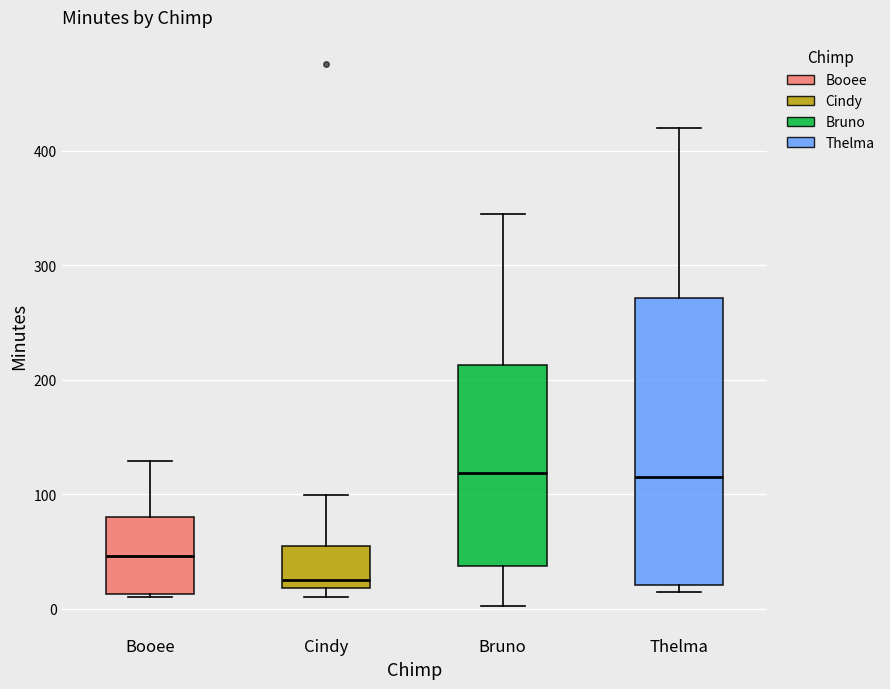

Where is the upper edge of the box for Booee on the y-axis? The values are not printed on the chart, so give them approximately, as read against the axis.

80